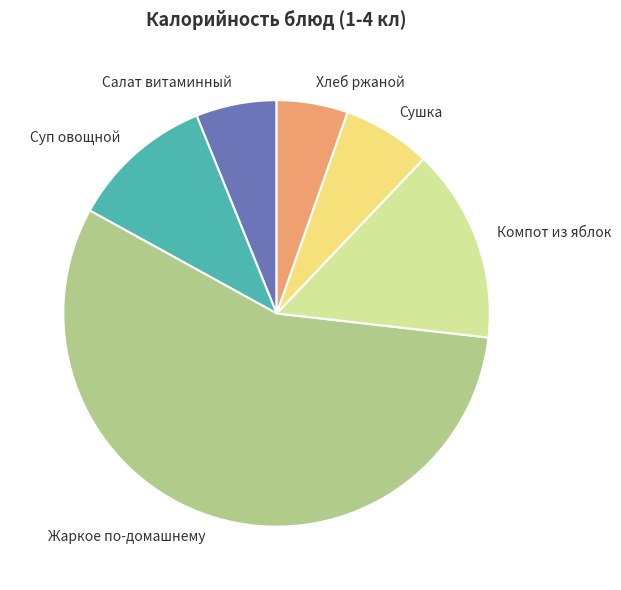

Is it true that Жаркое по-домашнему is 56% of the pie?

True